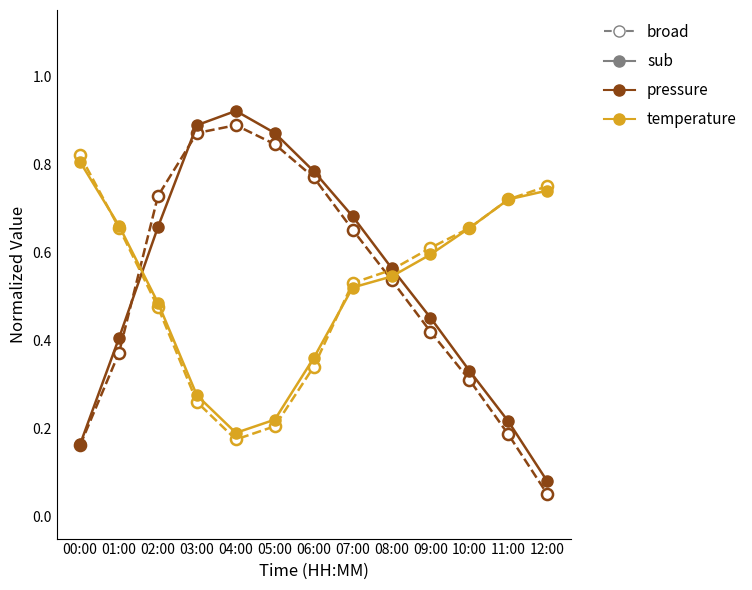

At which category does the chart reach its minimum across all series?

12:00